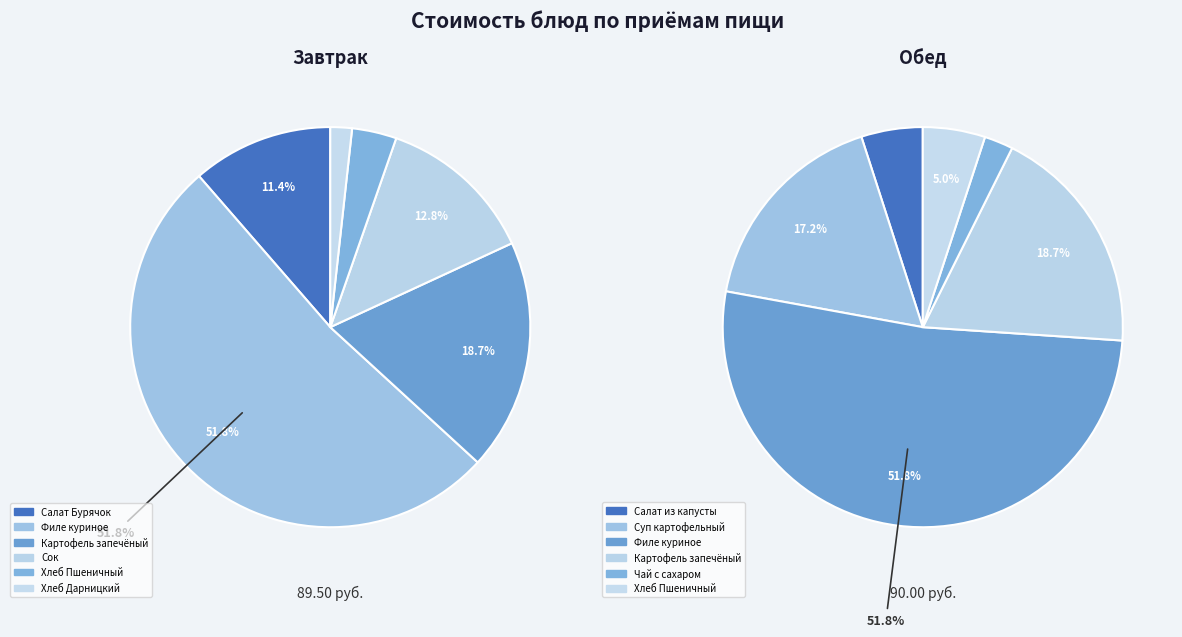

Is the sum of 2 and 1 greater than half?

Yes